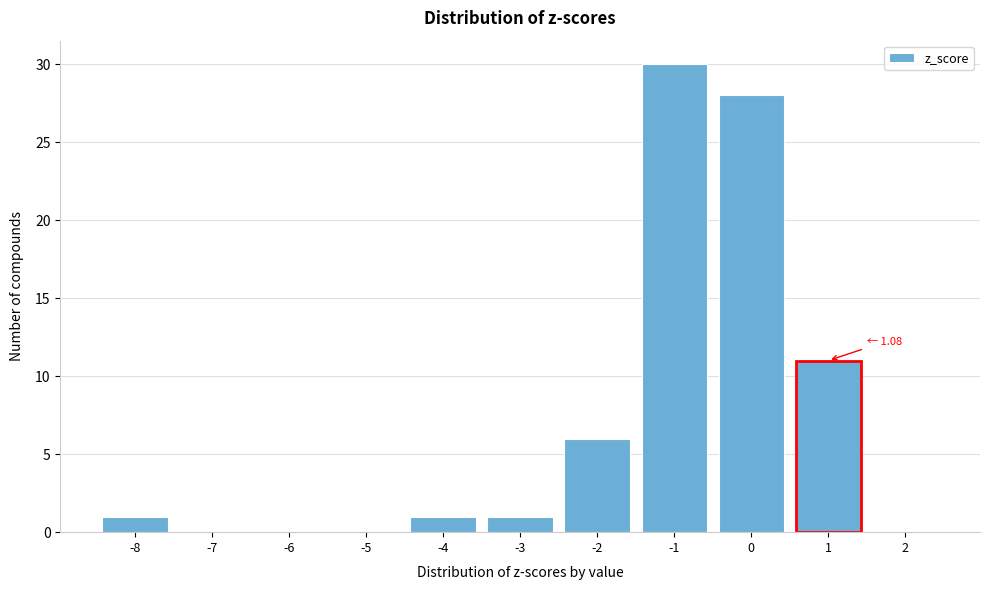

Reading left to right, extract all data points from this chart.

-8=1	-7=0	-6=0	-5=0	-4=1	-3=1	-2=6	-1=30	0=28	1=11	2=0